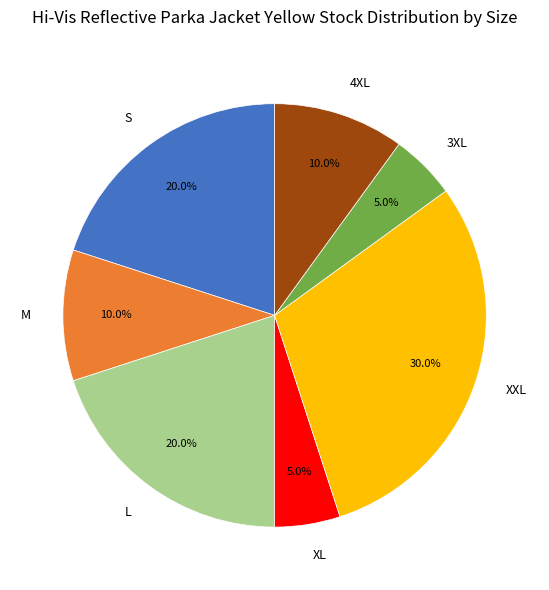

To the nearest percent, what is the average slice percentage?

14%